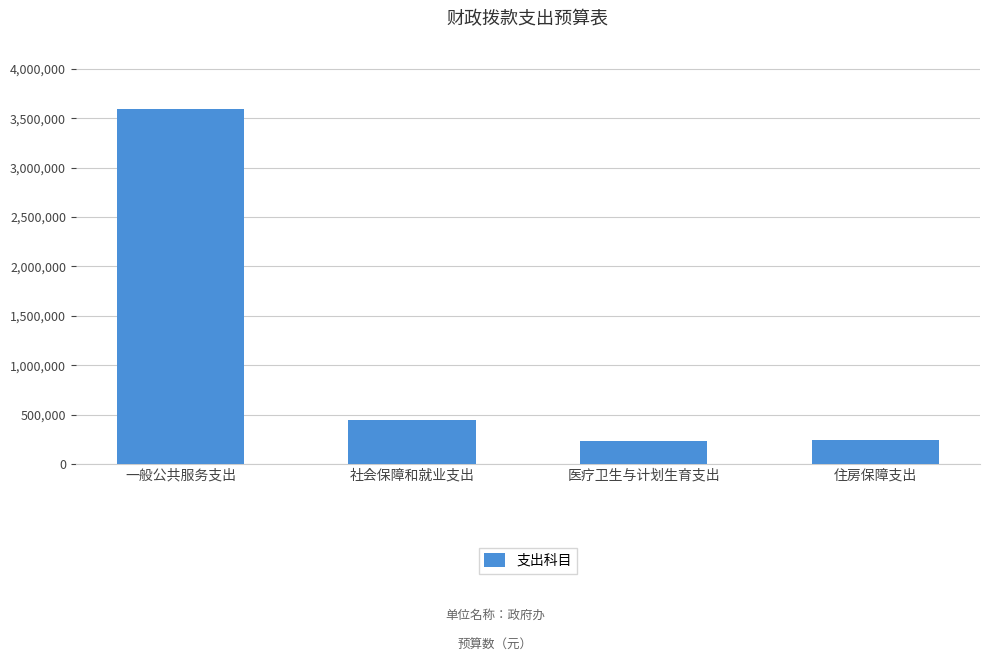

What is the minimum value shown in the chart?

236352